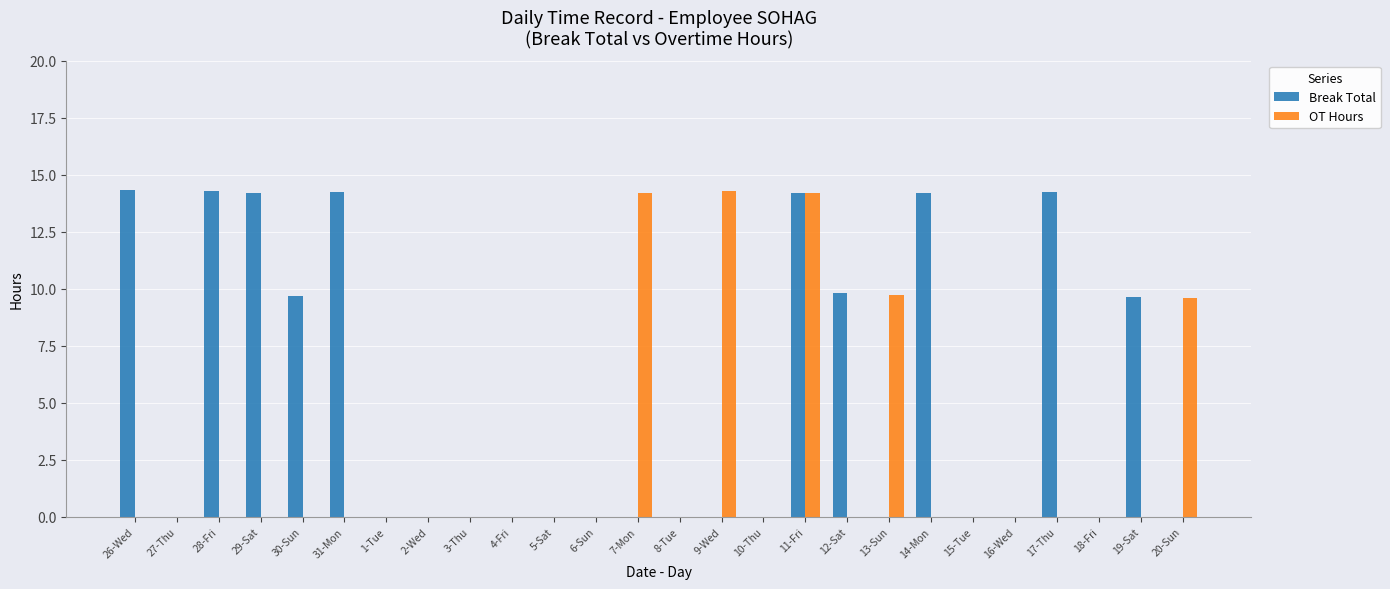

Between 27-Thu and 14-Mon, which series saw the biggest shift?

Break Total